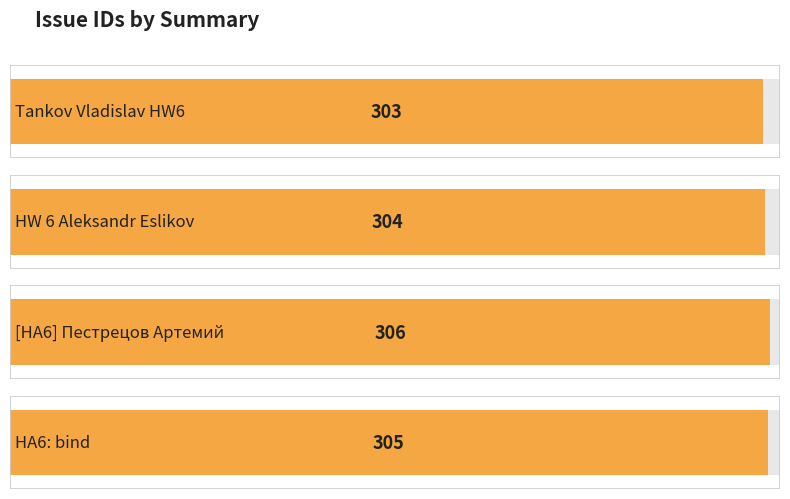

How many distinct data groups are displayed?

1